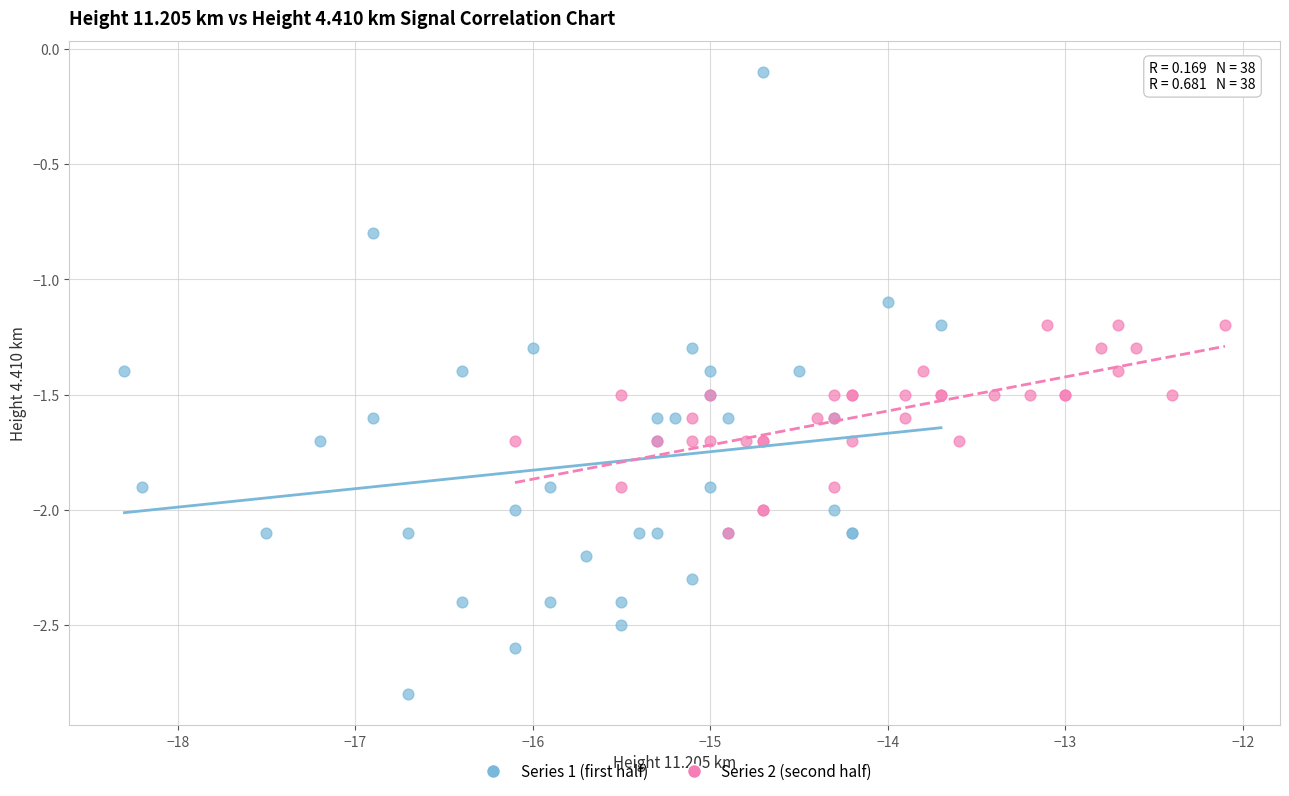

Which series contains the highest Y value?

Series 1 (first half)